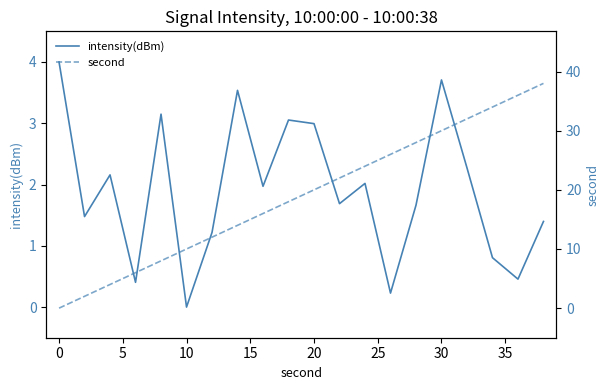

What is the maximum value for intensity(dBm)?

4.0